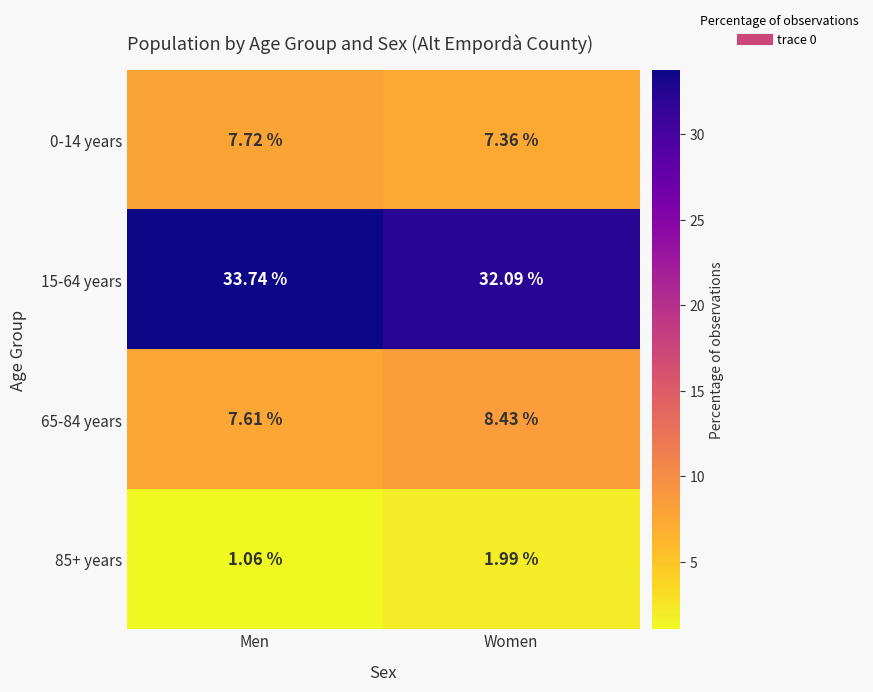

Which category has the highest value across all series?

Men